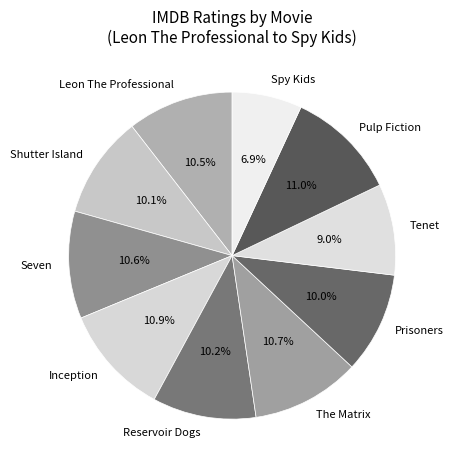

What is the ratio of the value at Shutter Island to the value at Tenet?

1.1